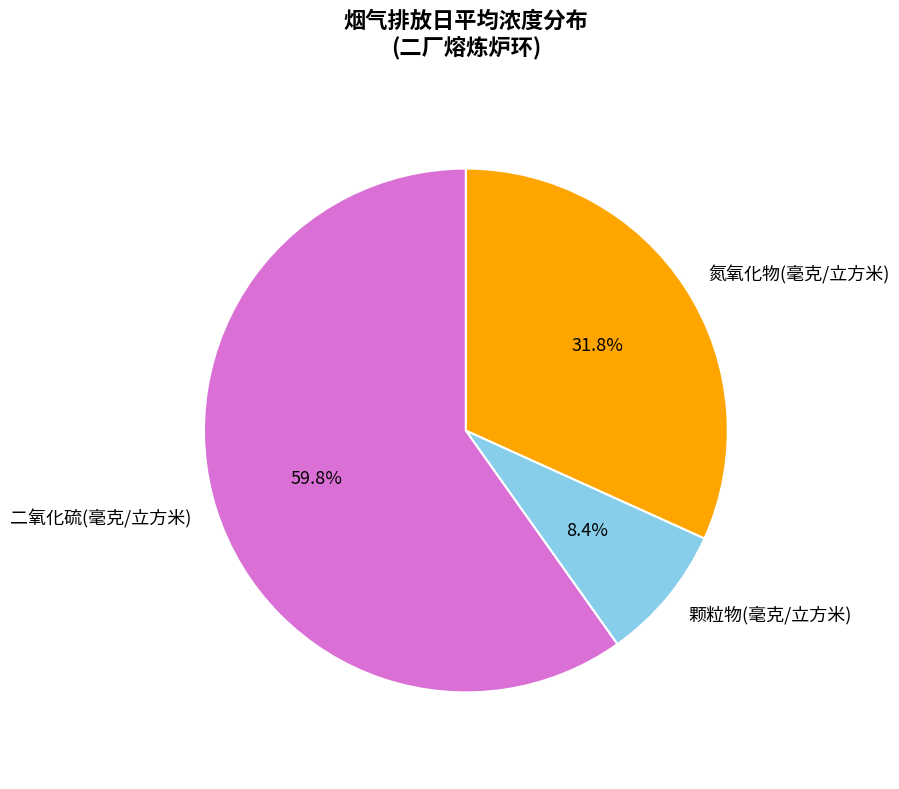

Count the number of slices in the pie.

3